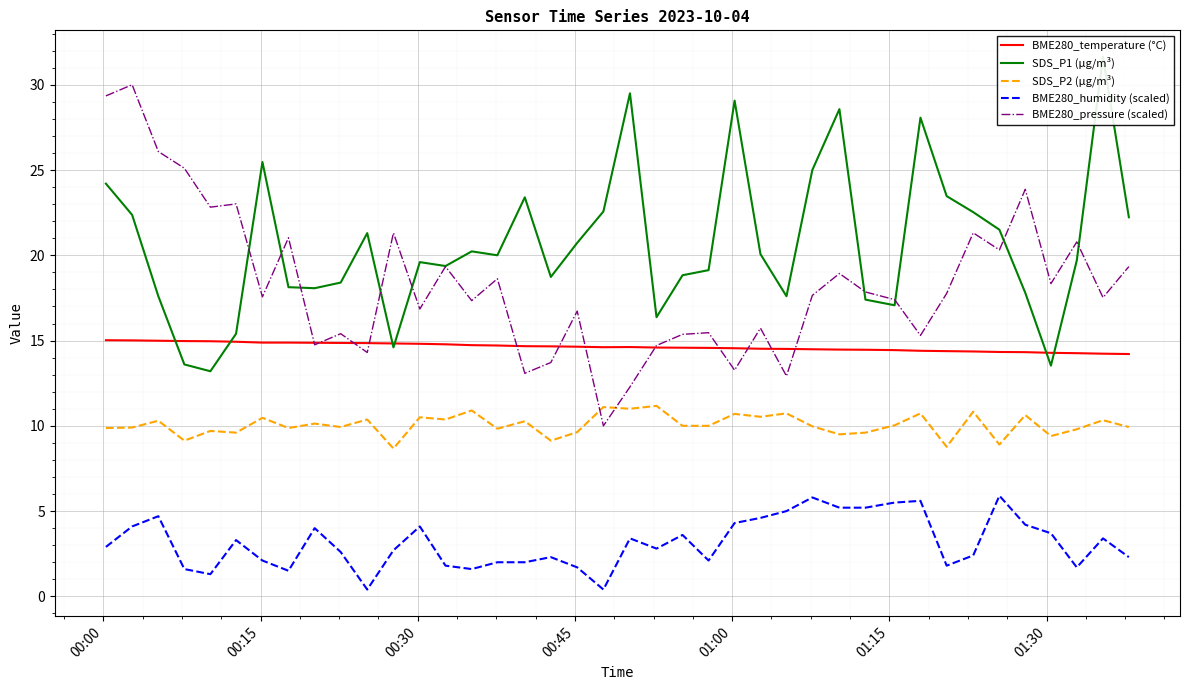

What is the minimum value for BME280_temperature (°C)?

14.2